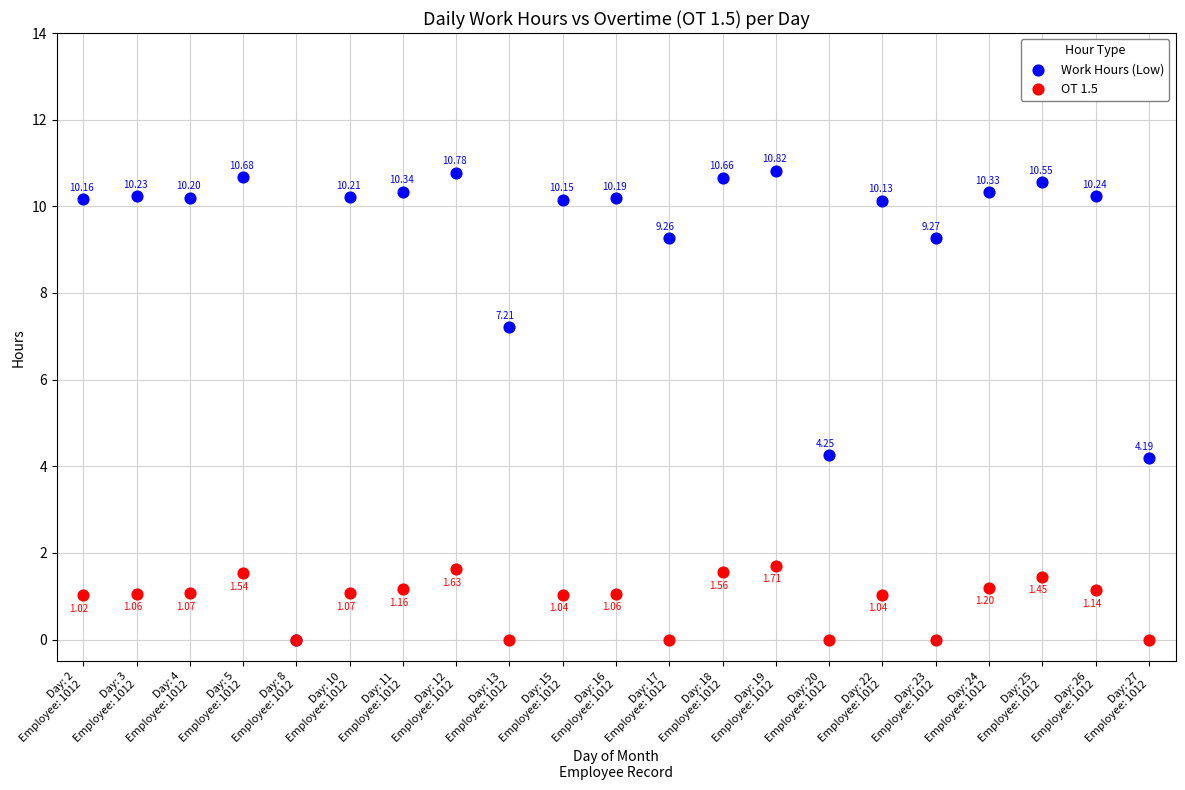

Which series has the largest Y range (max minus min)?

Work Hours (Low)